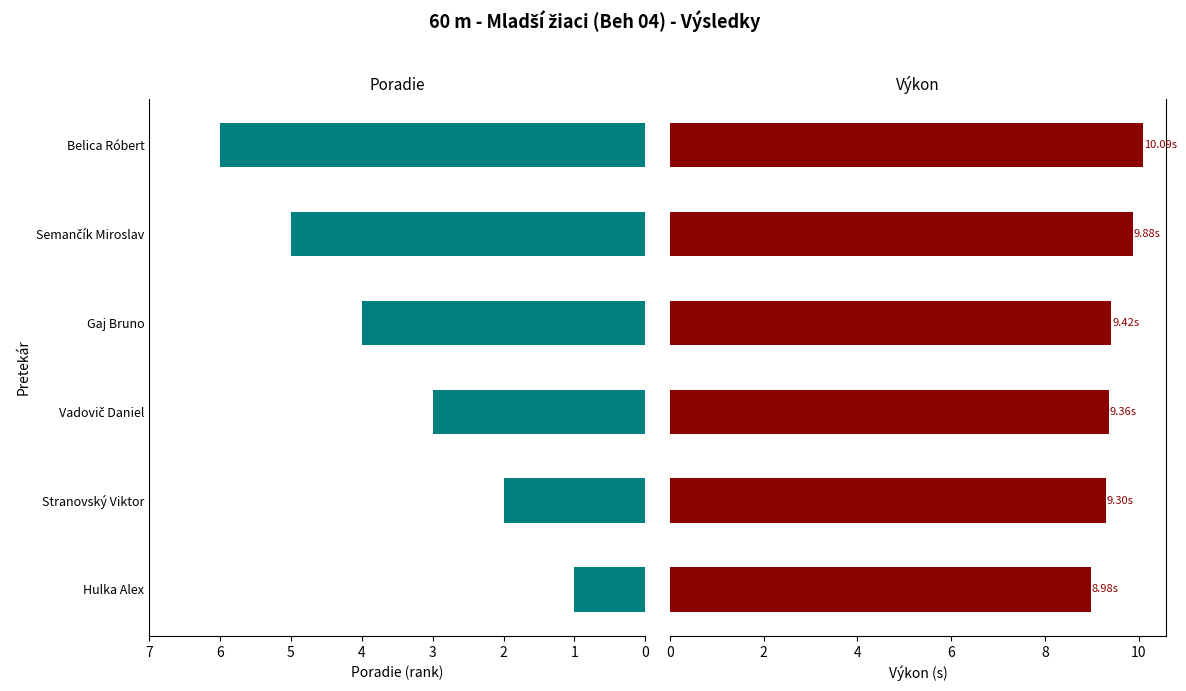

List the series in order of their overall mean, highest first.

Výkon, Poradie